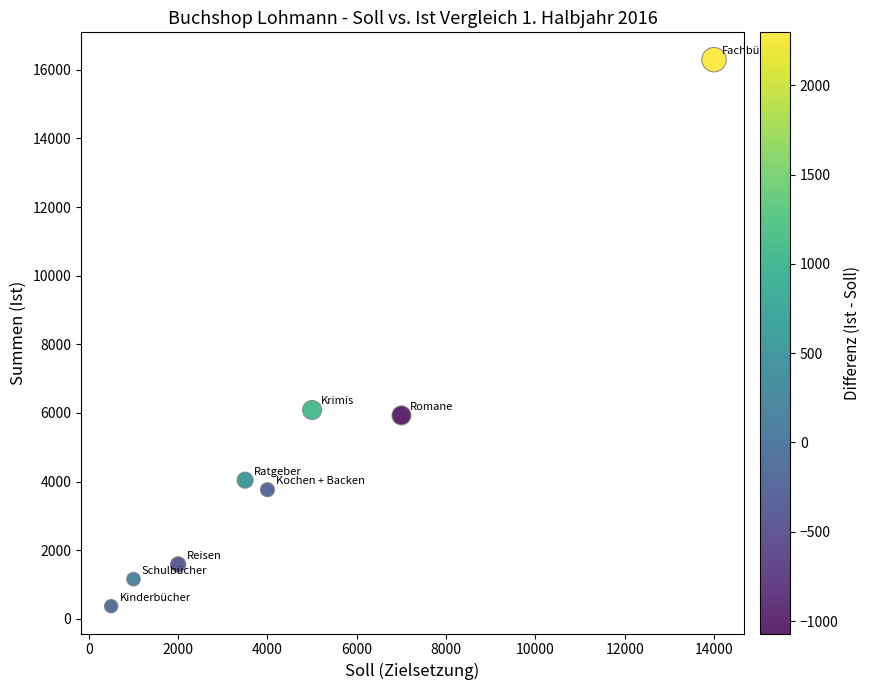

What is the average X value?

4625